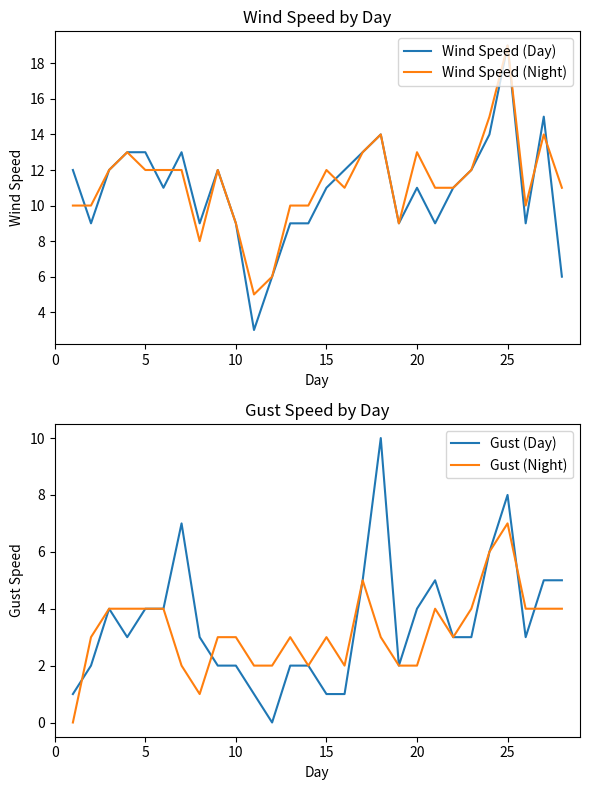

List the series in order of their peak value, highest first.

Wind Speed (Day), Wind Speed (Night), Gust (Day), Gust (Night)